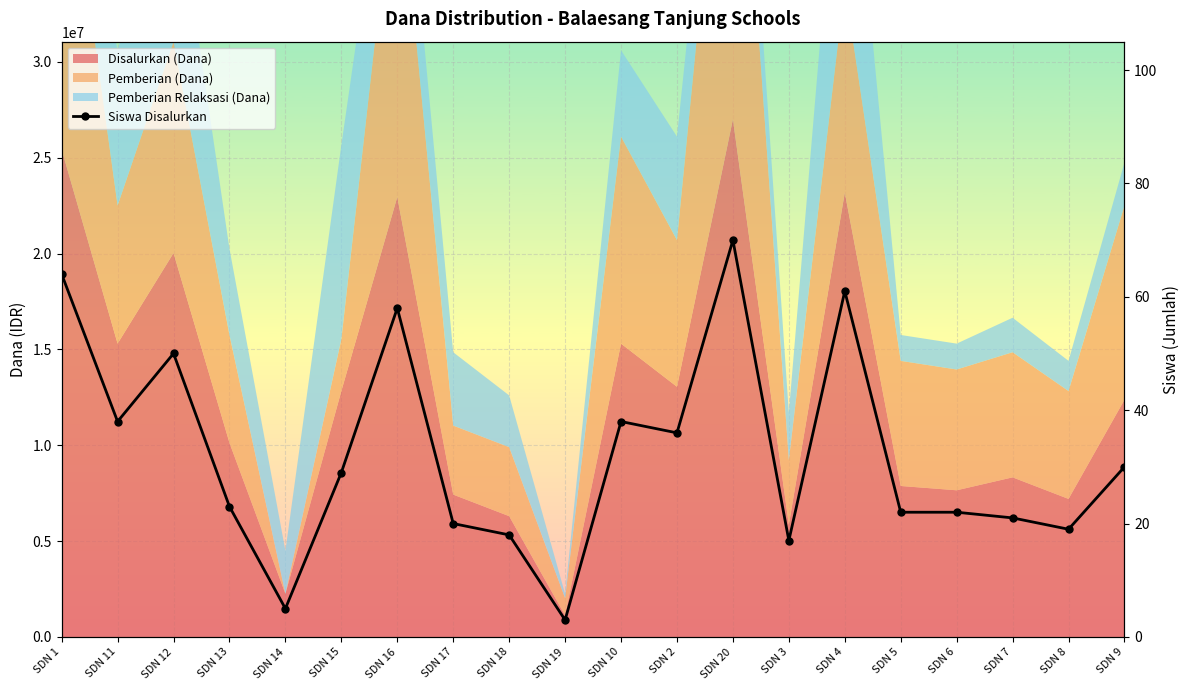

How many points are lower than both their immediate neighbors (excluding endpoints)?

6